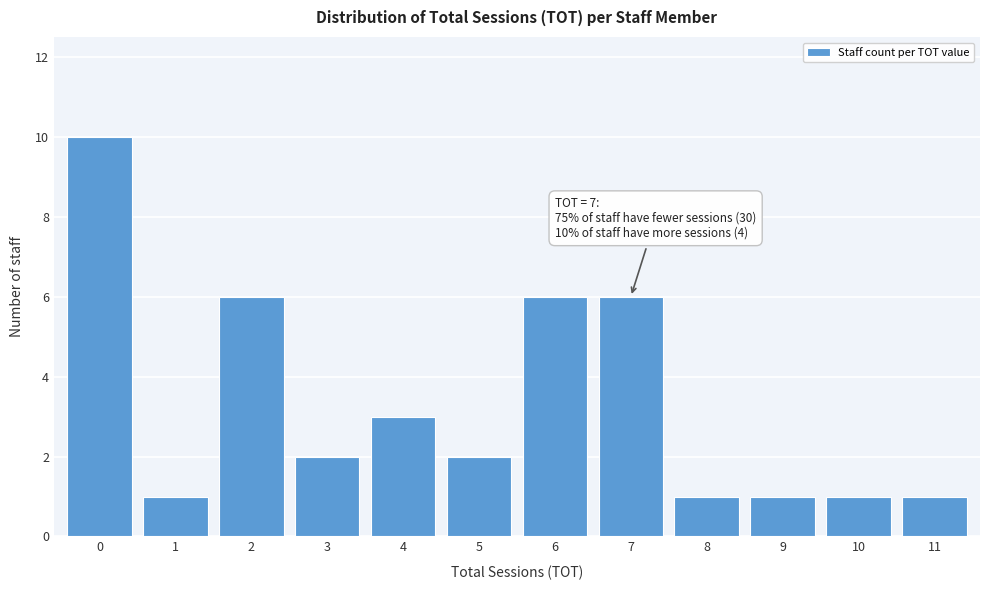

Reading left to right, transcribe all the data shown in this chart.

10	1	6	2	3	2	6	6	1	1	1	1